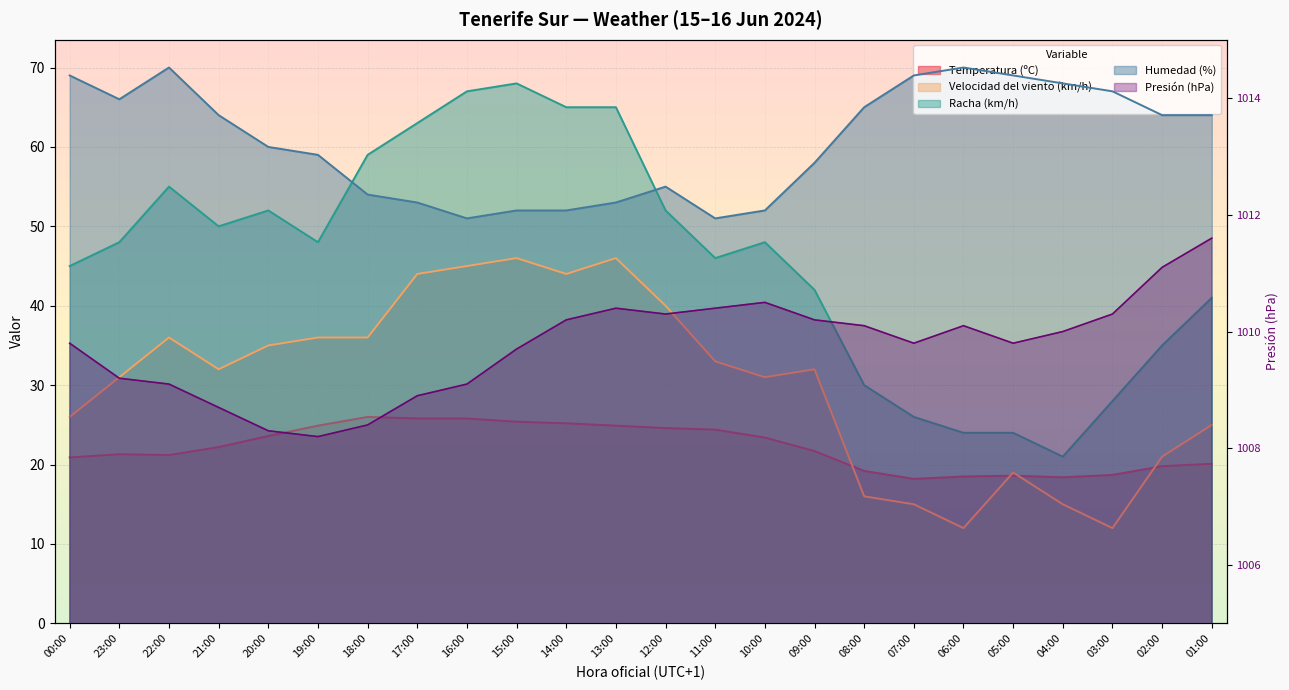

How many values in the Presión (hPa) series exceed 1010?

11